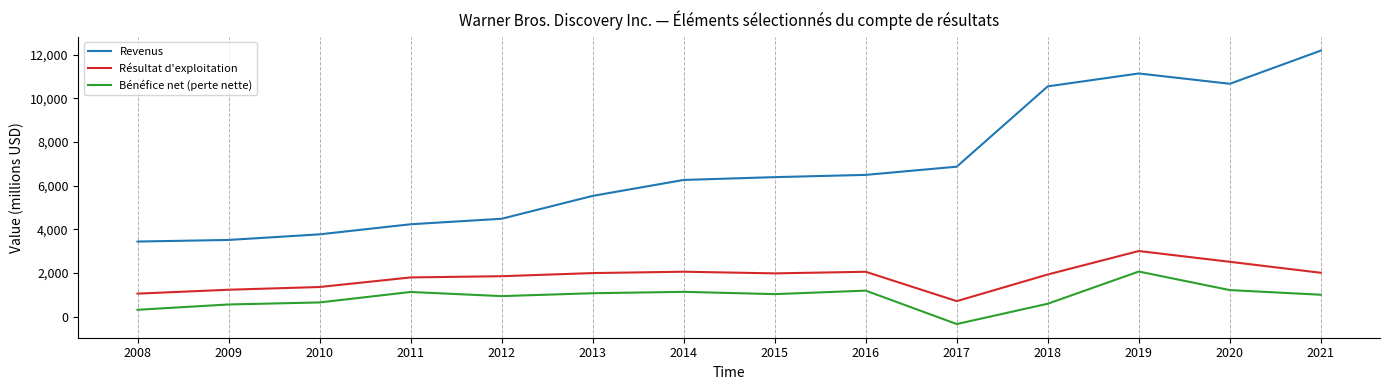

Is it true that Revenus equals 3443 at 2008?

True